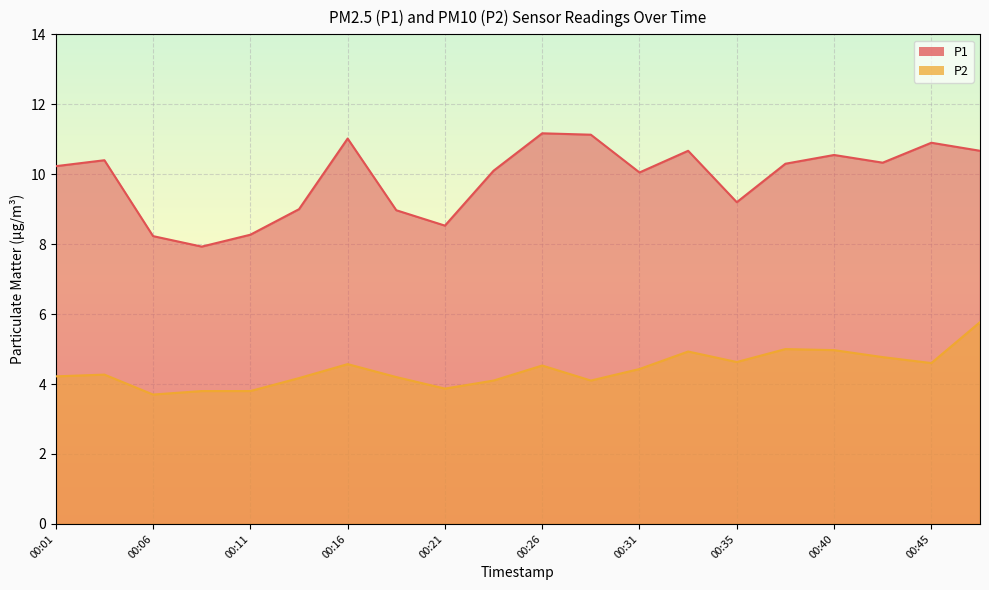

What is the value of the P2 point at the 17th from the left?

5.0